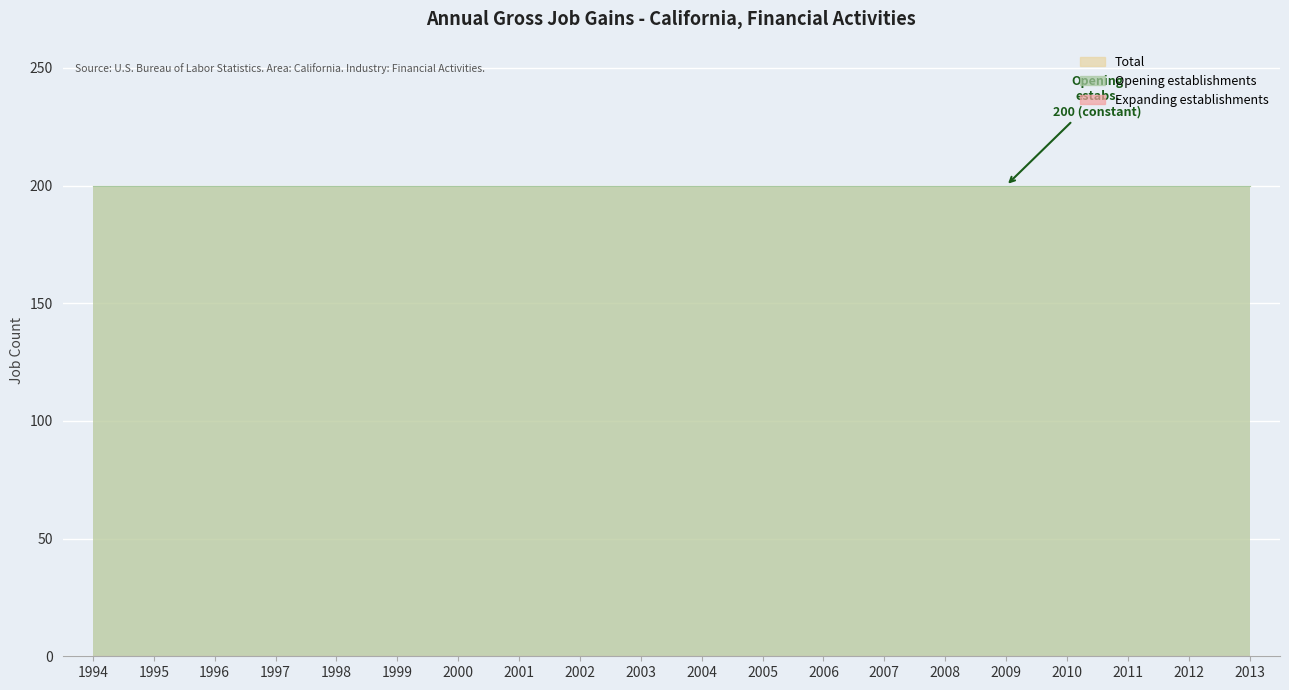

True or false: Opening establishments has a value of 317 at 1994.

False